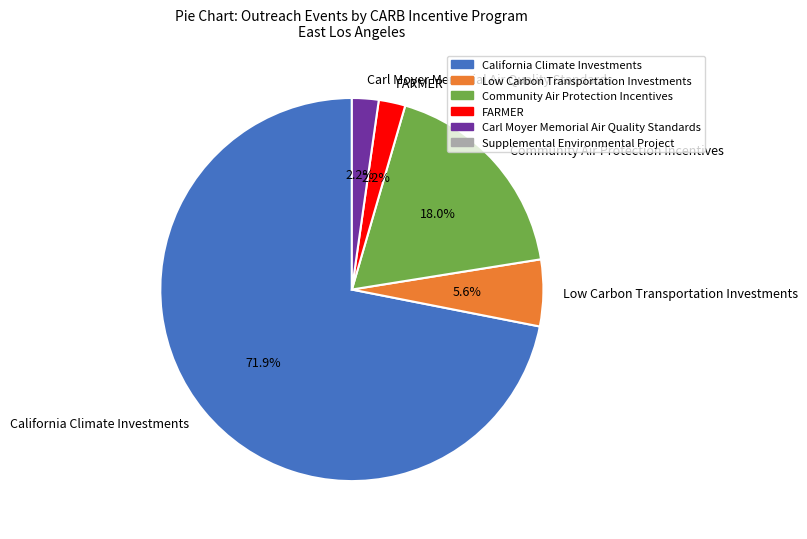

The Carl Moyer Memorial Air Quality Standards slice represents 12% of the pie. True or false?

False